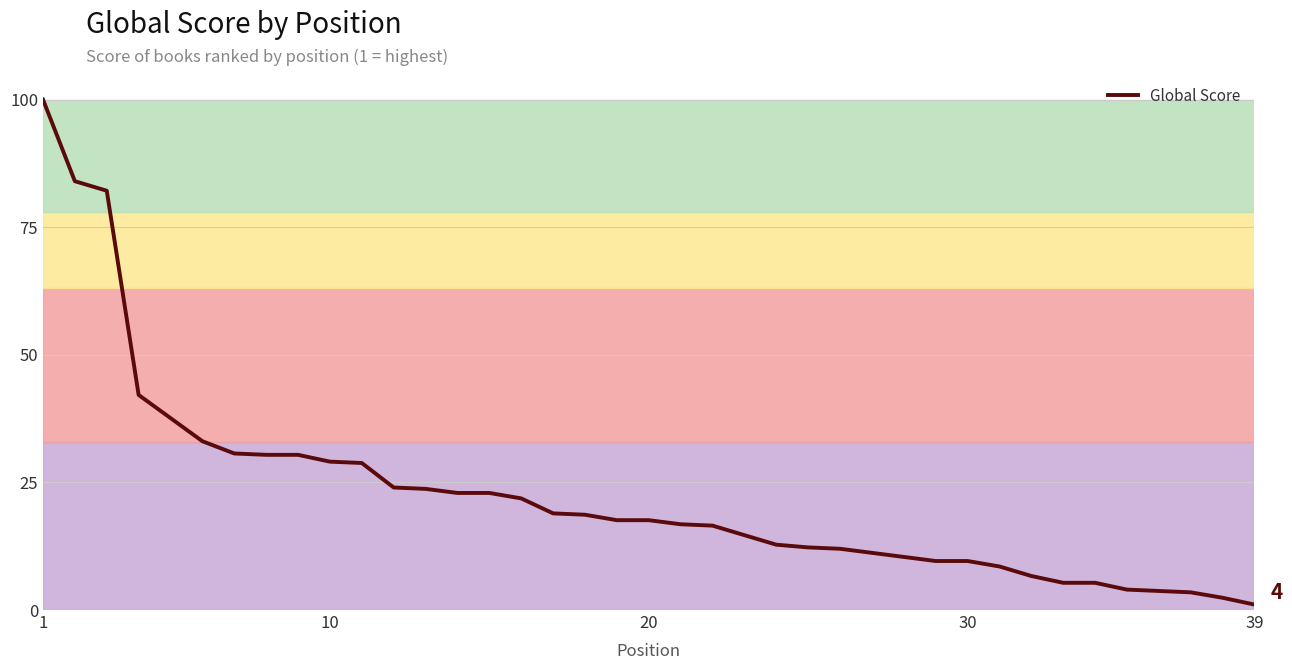

What is the difference between the maximum and minimum values?

98.9